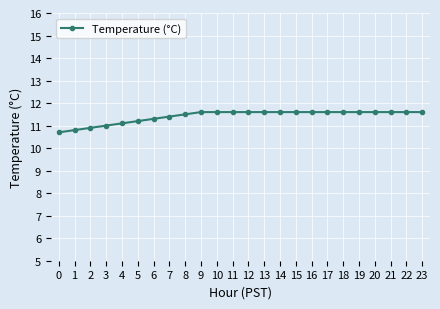

Count the values in the range 11 to 12.

21